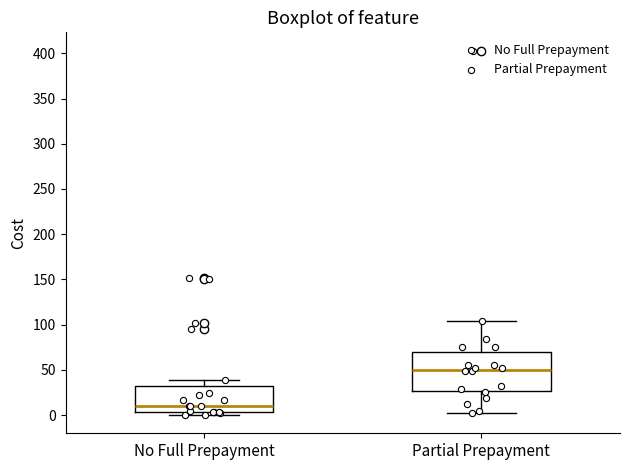

Where does the median line of the box for No Full Prepayment sit on the y-axis? The values are not printed on the chart, so give them approximately, as read against the axis.

10